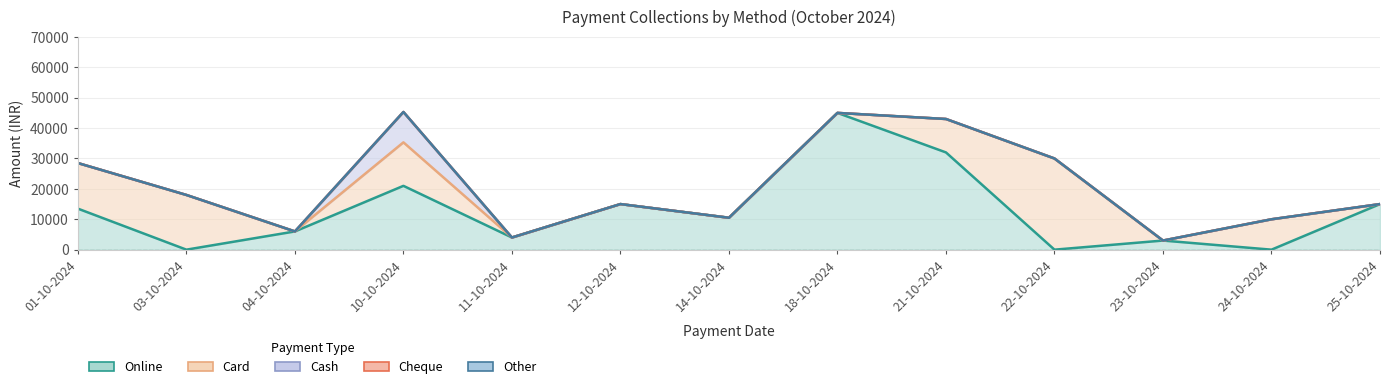

Which series has the widest spread of values?

Online